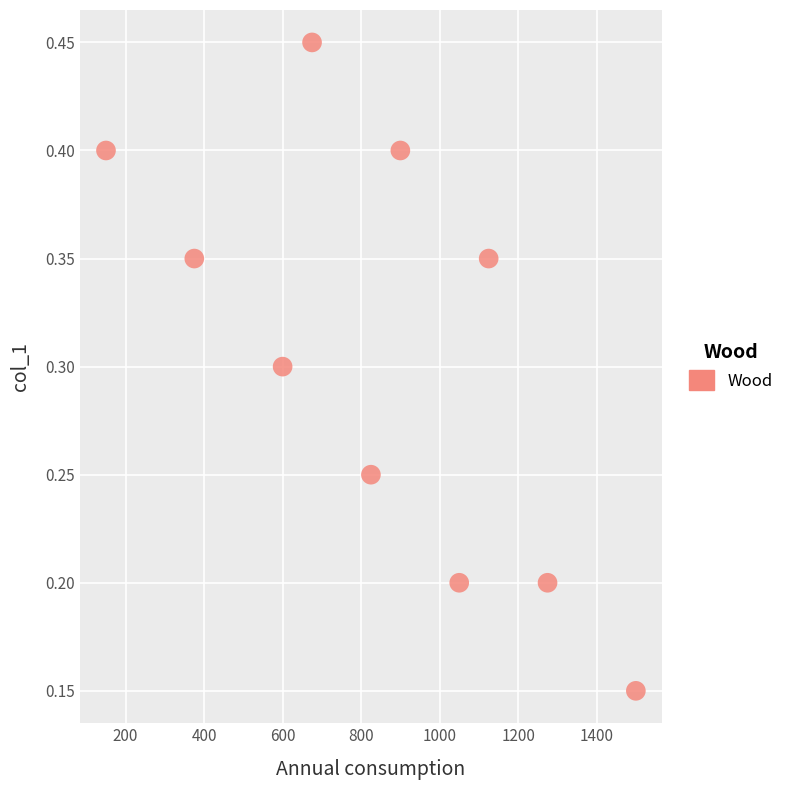

What is the average X value?

847.5